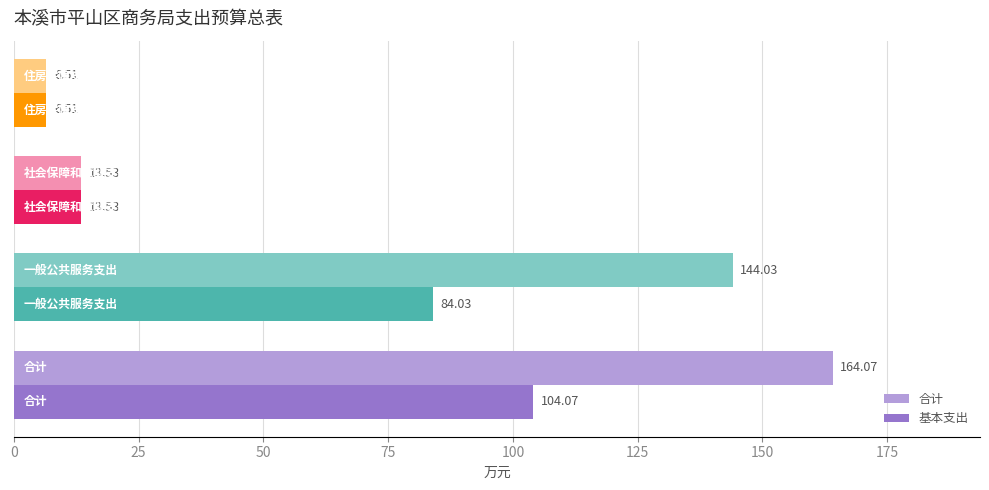

What is the average value of the 合计 series?

82.0